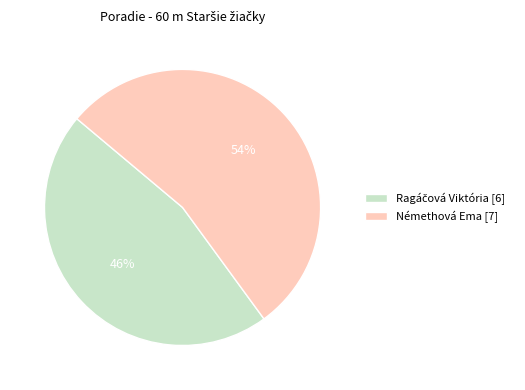

Which category has the biggest portion of the pie?

Némethová Ema